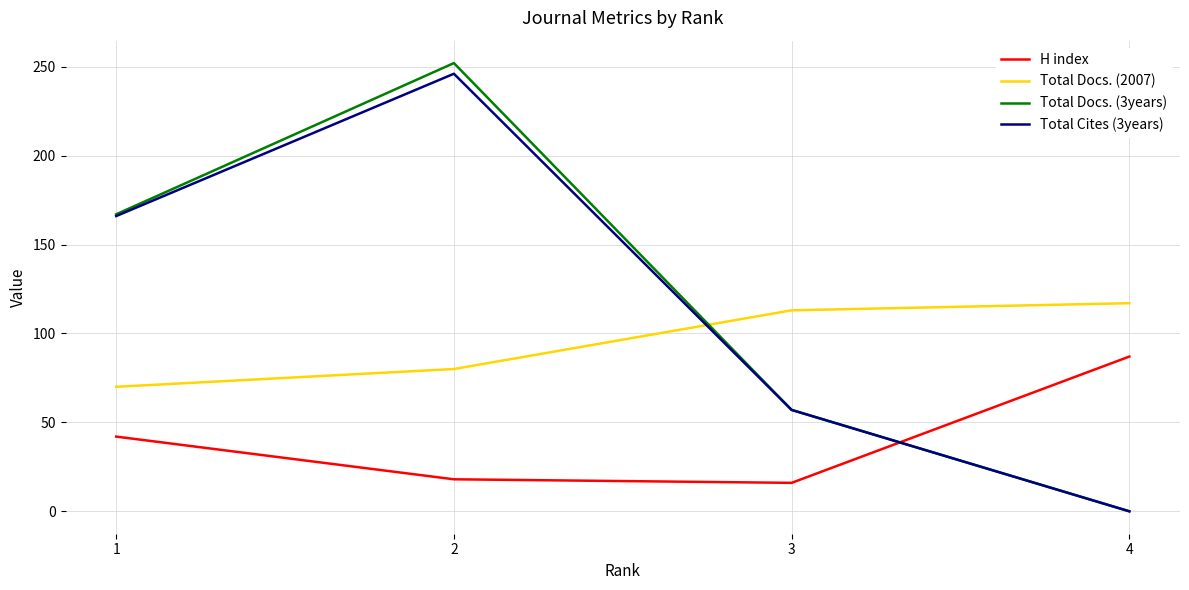

Which series has the largest range (max minus min)?

Total Docs. (3years)